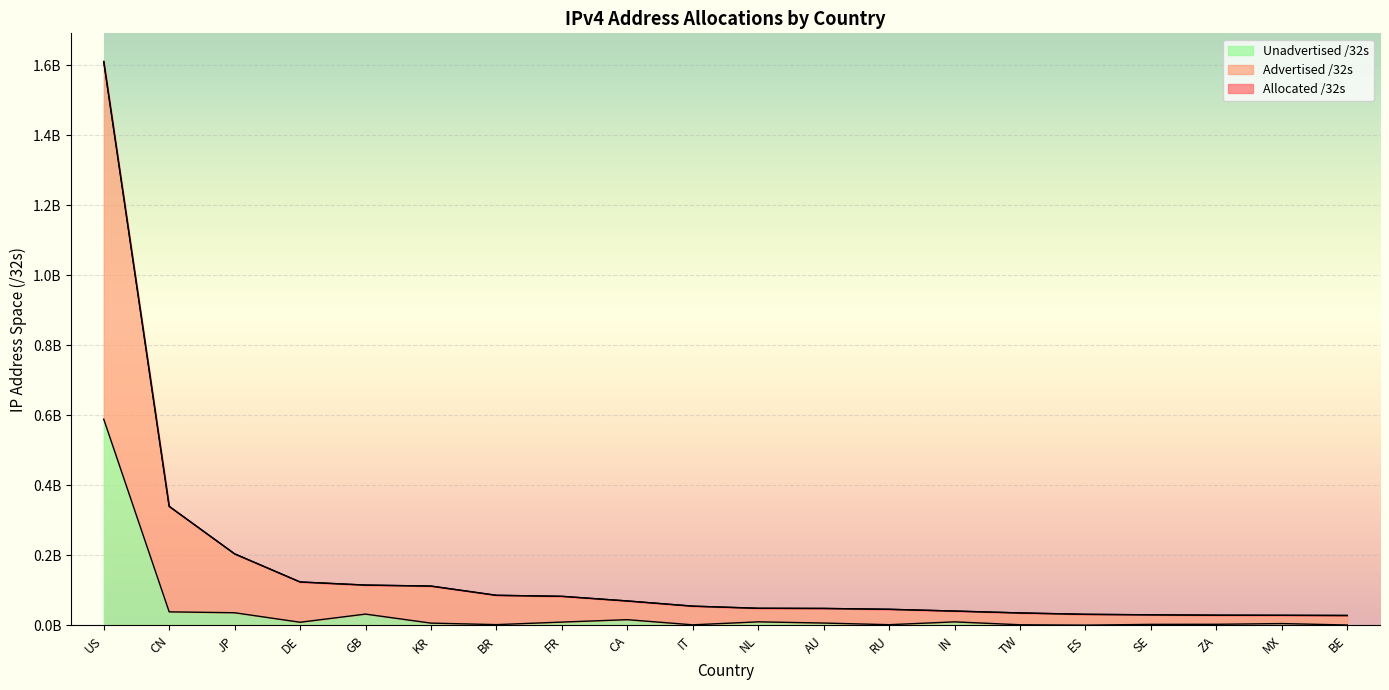

True or false: Unadvertised /32s and Advertised /32s cross at least once.

False